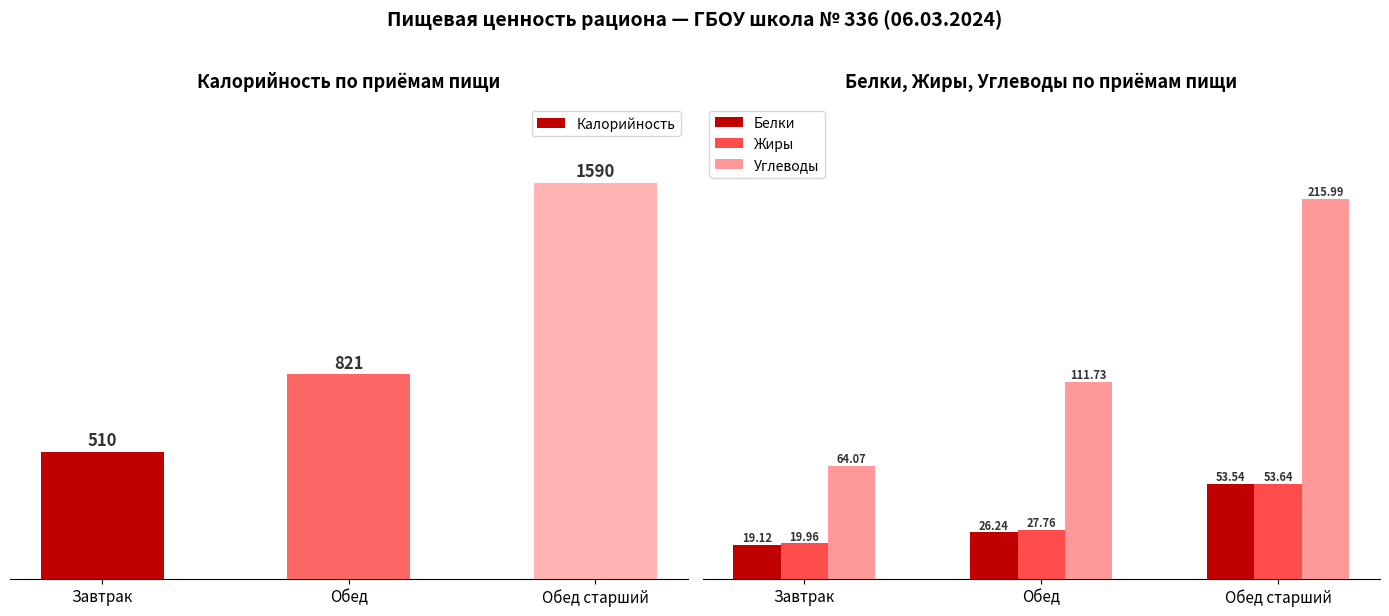

The value of Белки at Обед is 16.1. True or false?

False